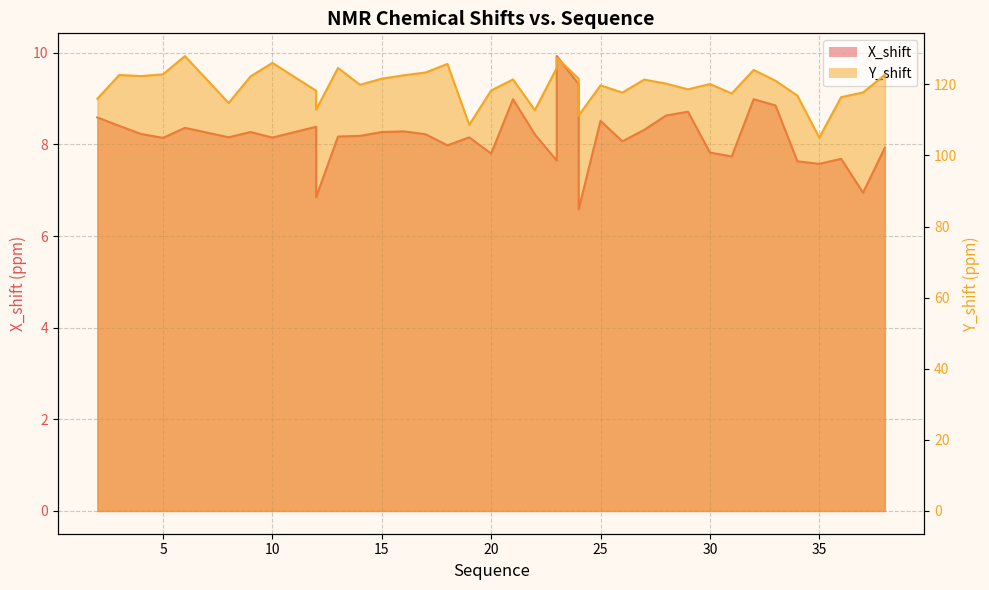

True or false: X_shift and Y_shift intersect in this chart.

False